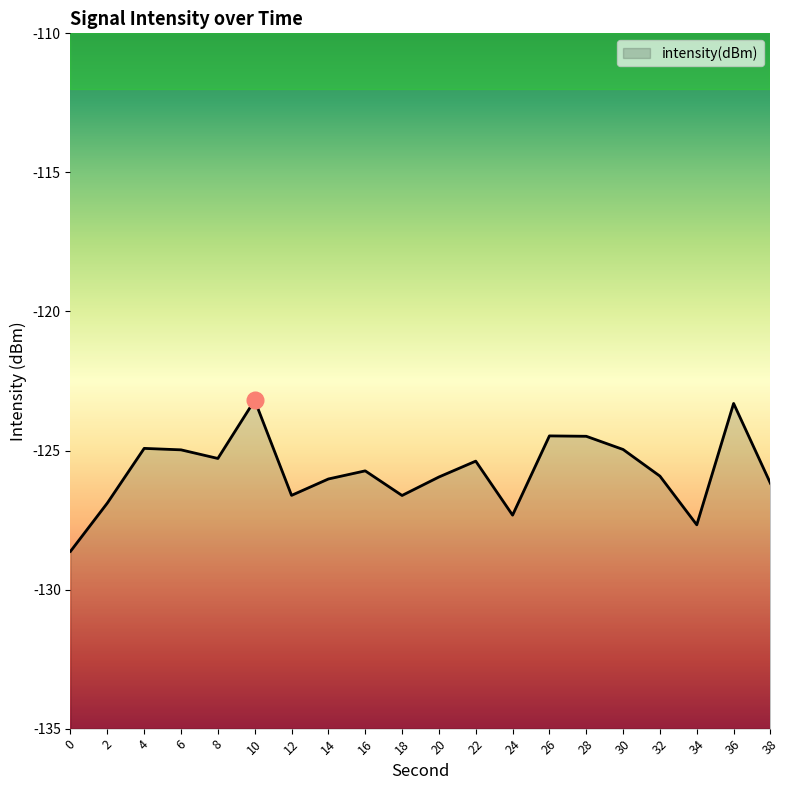

How many data points are less than -125?

13